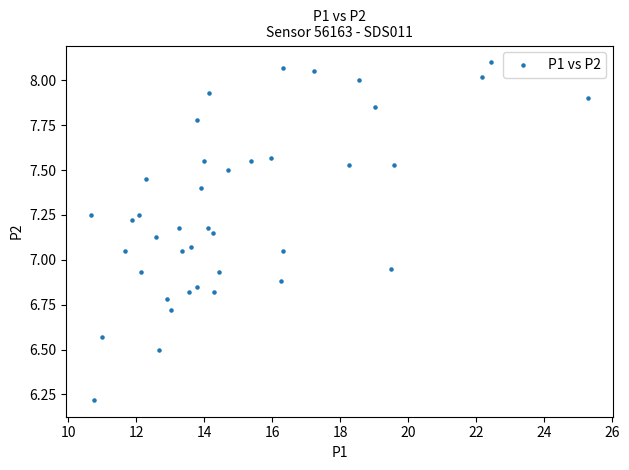

What is the range of Y values (max minus min)?

1.9